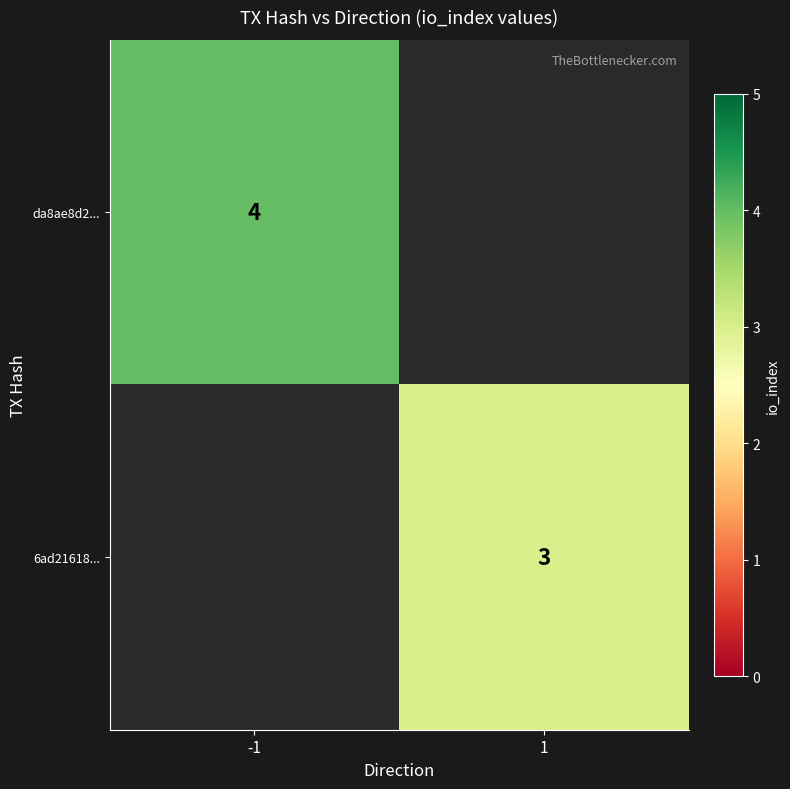

At which category does the chart reach its minimum across all series?

1